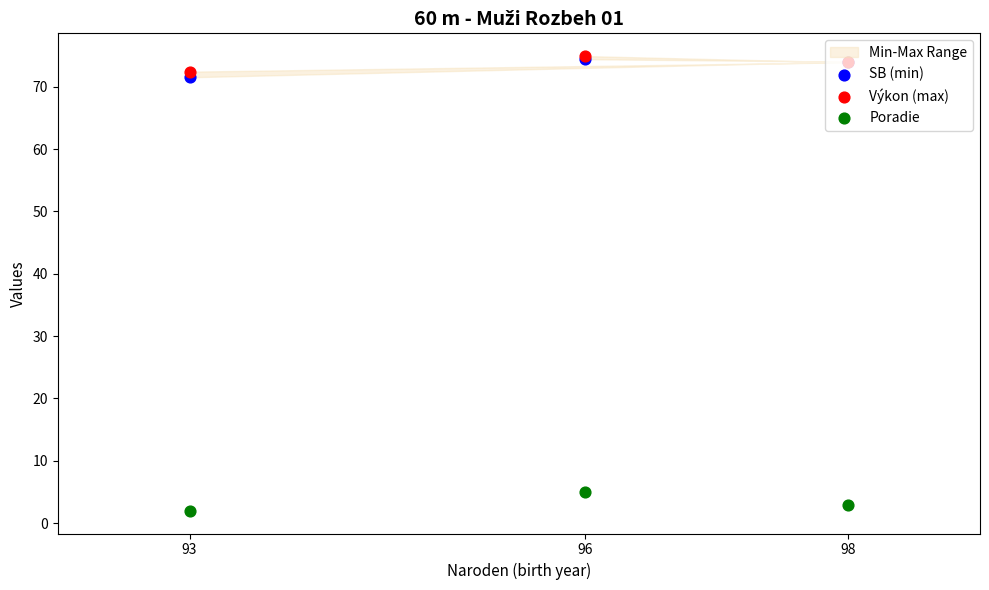

At how many categories does at least one series exceed 49?

3